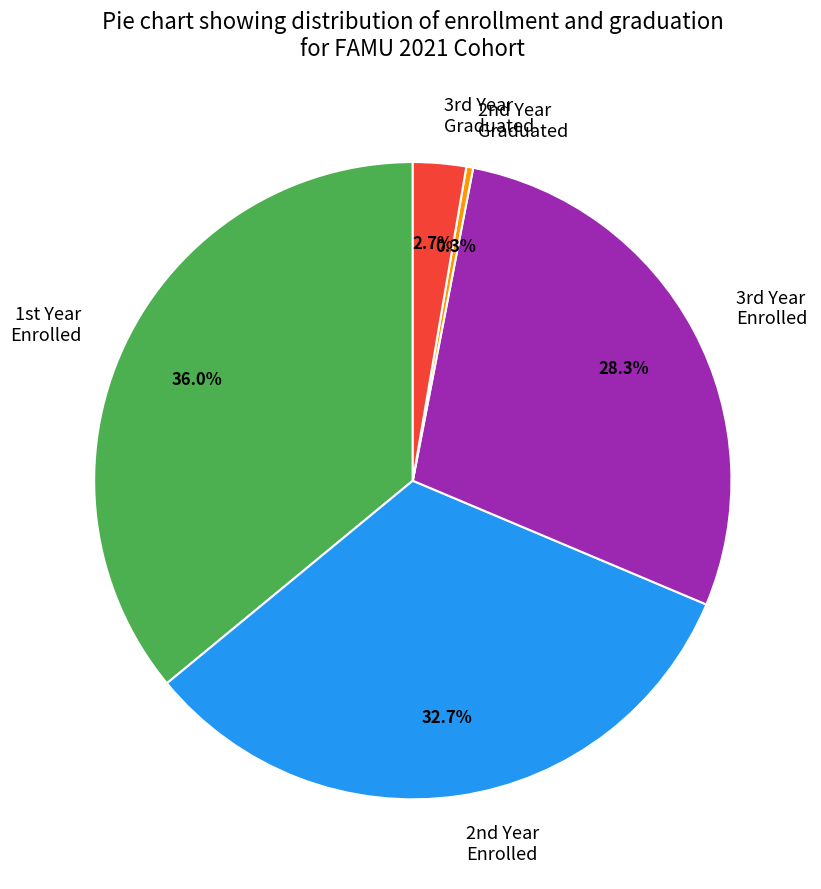

Which category has the biggest portion of the pie?

1st Year Enrolled